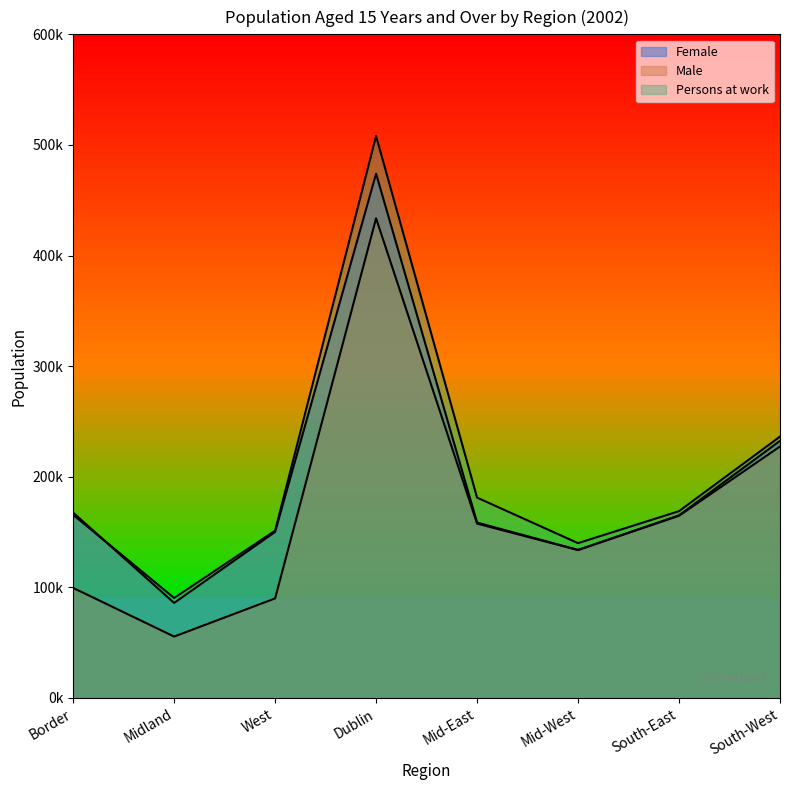

How many values in the Female series exceed 165131?

3